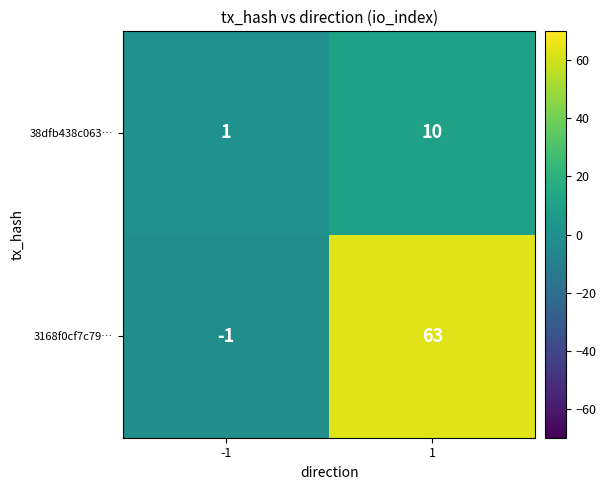

The 3168f0cf7c79… series shows 28 at 1. True or false?

False